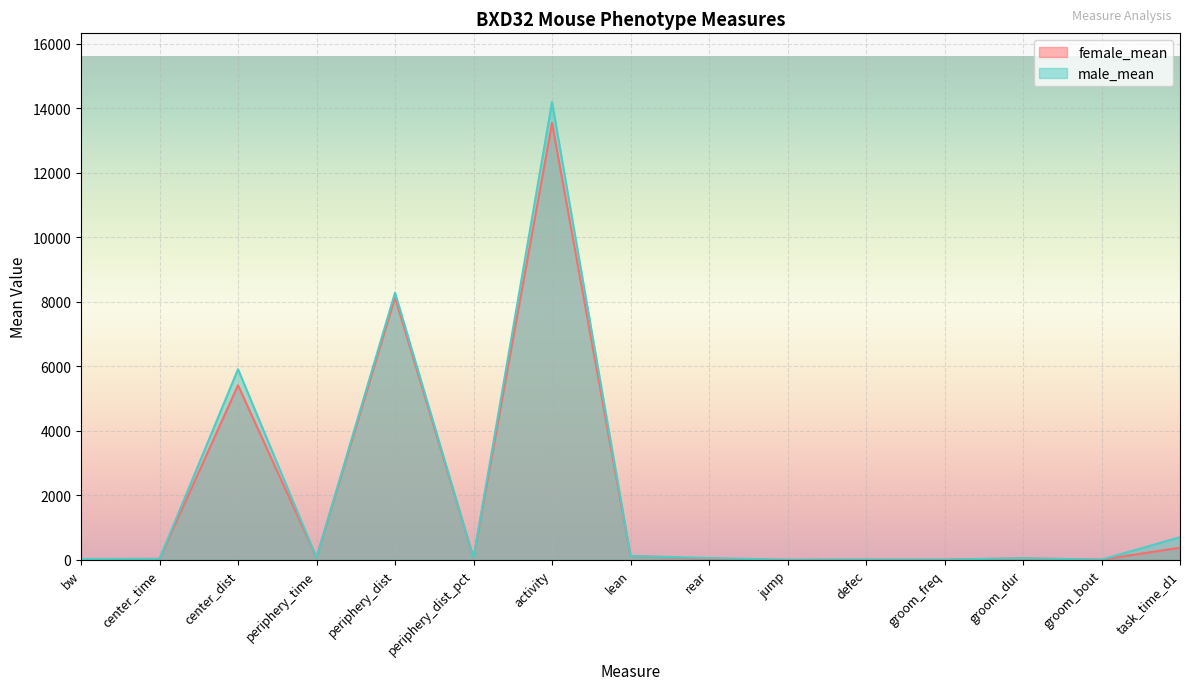

At which category does male_mean reach its first local peak?

center_dist